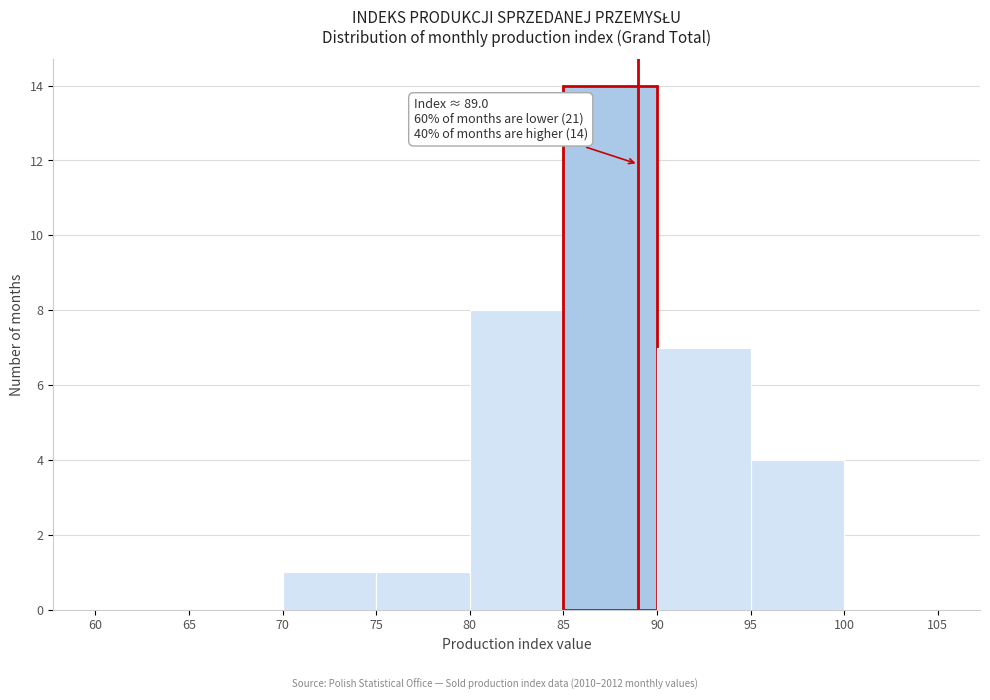

Over which range of the x-axis is the bar tallest?

85 to 90